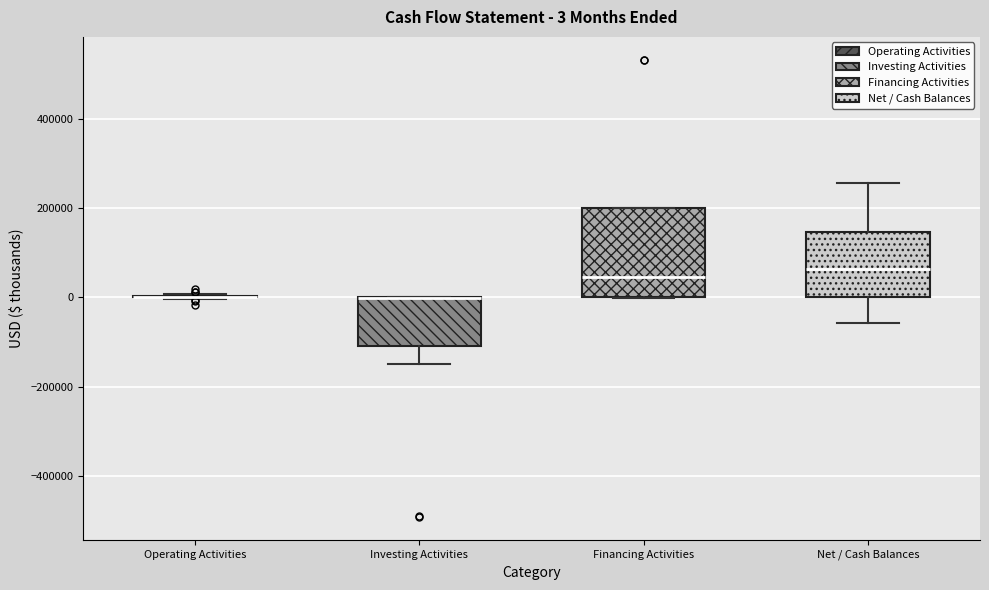

Which box is the tallest, from its lower edge to its upper edge?

Financing Activities